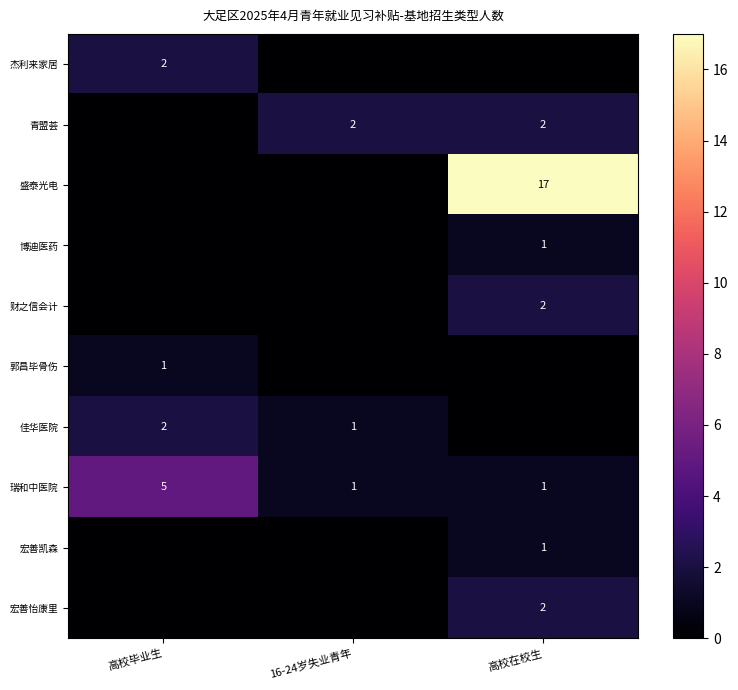

The value of 杰利来家居 at 高校毕业生 is 2. True or false?

True